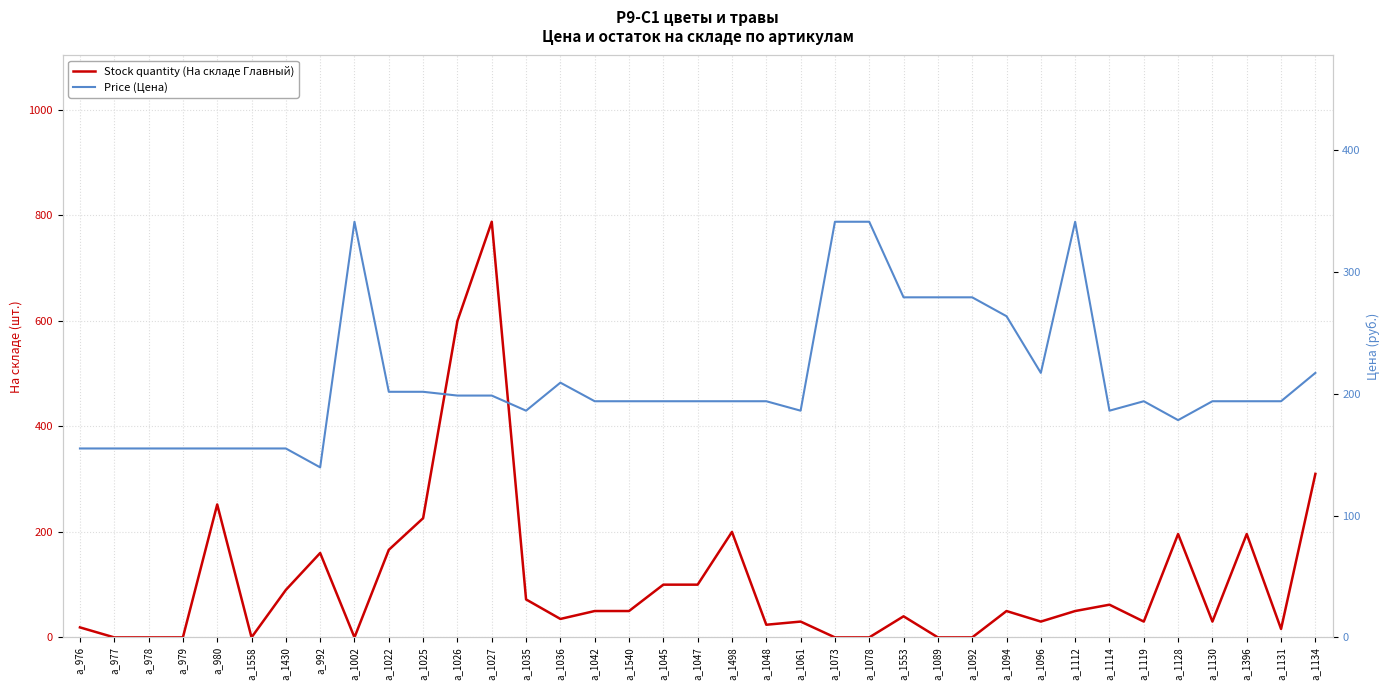

What are all the series names shown in the legend?

Stock quantity (На складе Главный), Price (Цена)